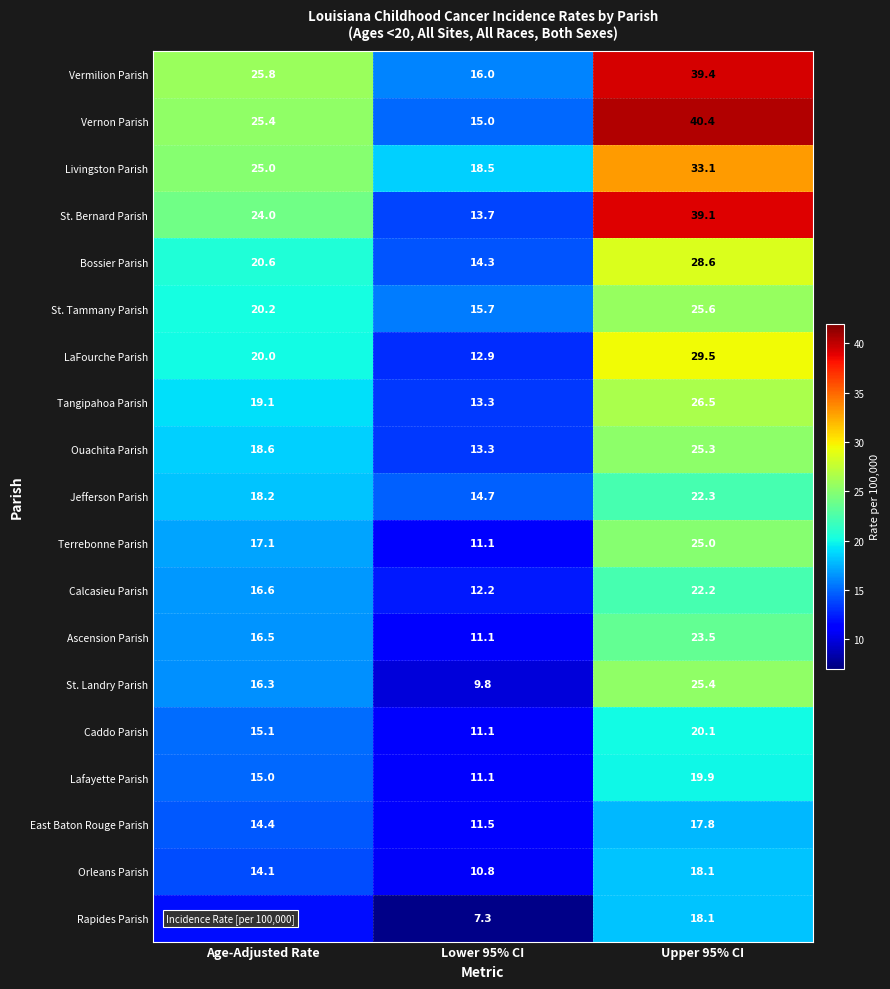

What is the total value across all series at Upper 95% CI?

499.9